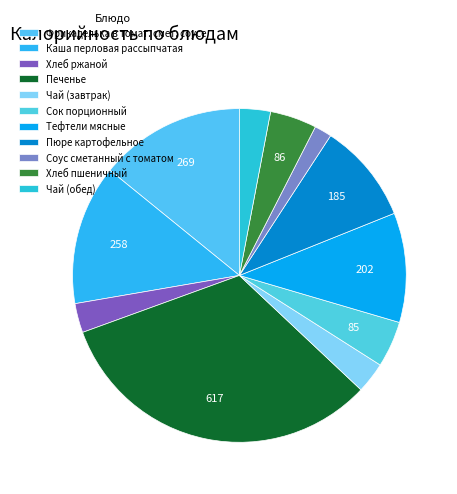

To the nearest percent, what percentage of the pie is Соус сметанный с томатом?

2%